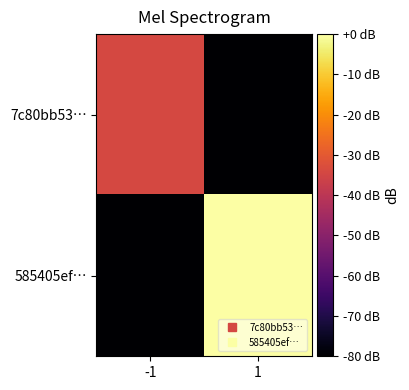

Reading right to left, what are all the values shown in this chart?

7c80bb53…: 1=-80.0	-1=-34.3
585405ef…: 1=0.0	-1=-80.0